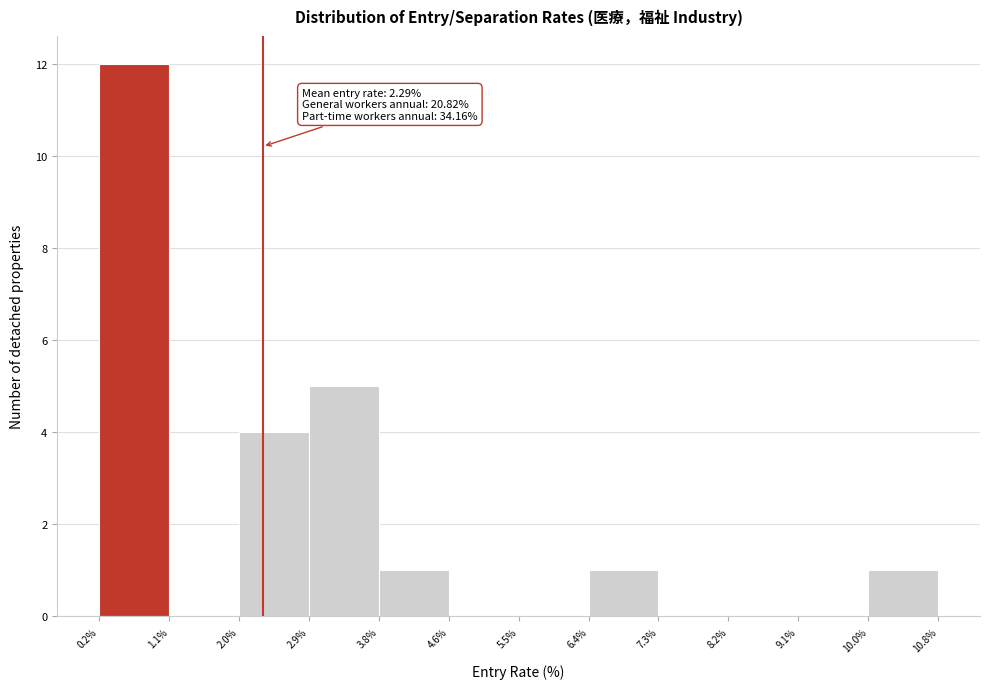

Over which range of the x-axis is the bar tallest?

0.2% to 1.1%